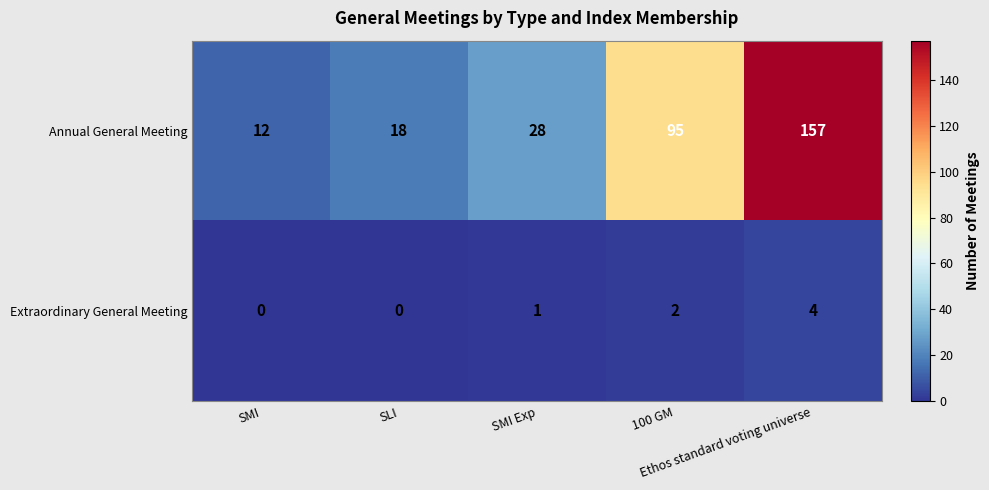

Rank the series by their average value, from highest to lowest.

Annual General Meeting, Extraordinary General Meeting